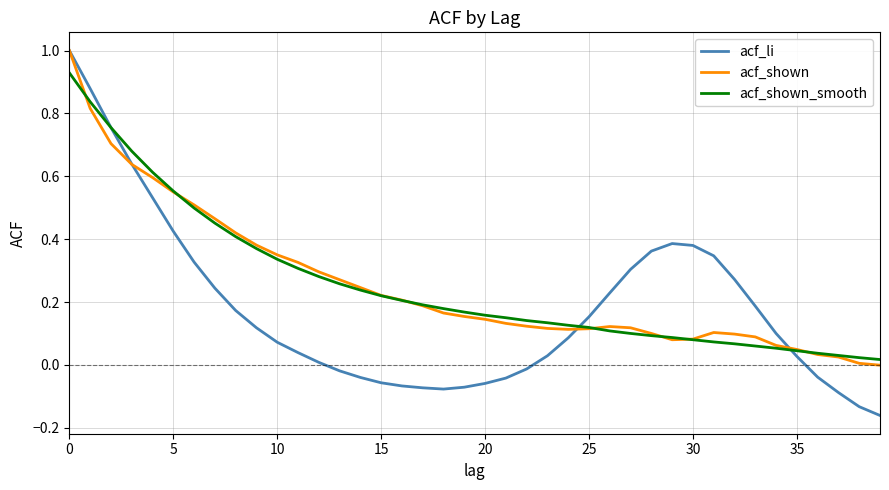

What is the highest value of the acf_li series?

1.0